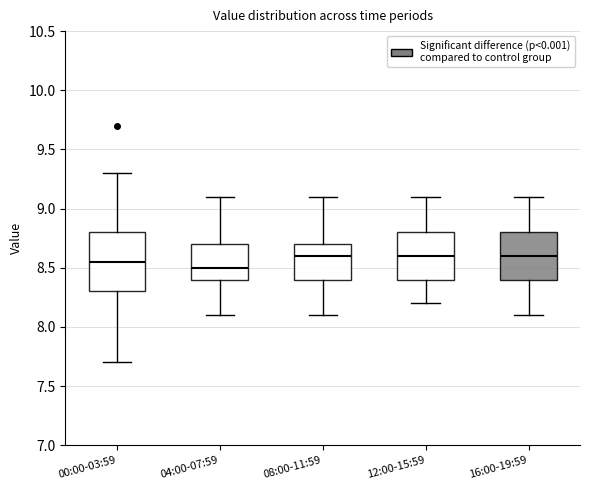

Which box is the tallest, from its lower edge to its upper edge?

00:00-03:59